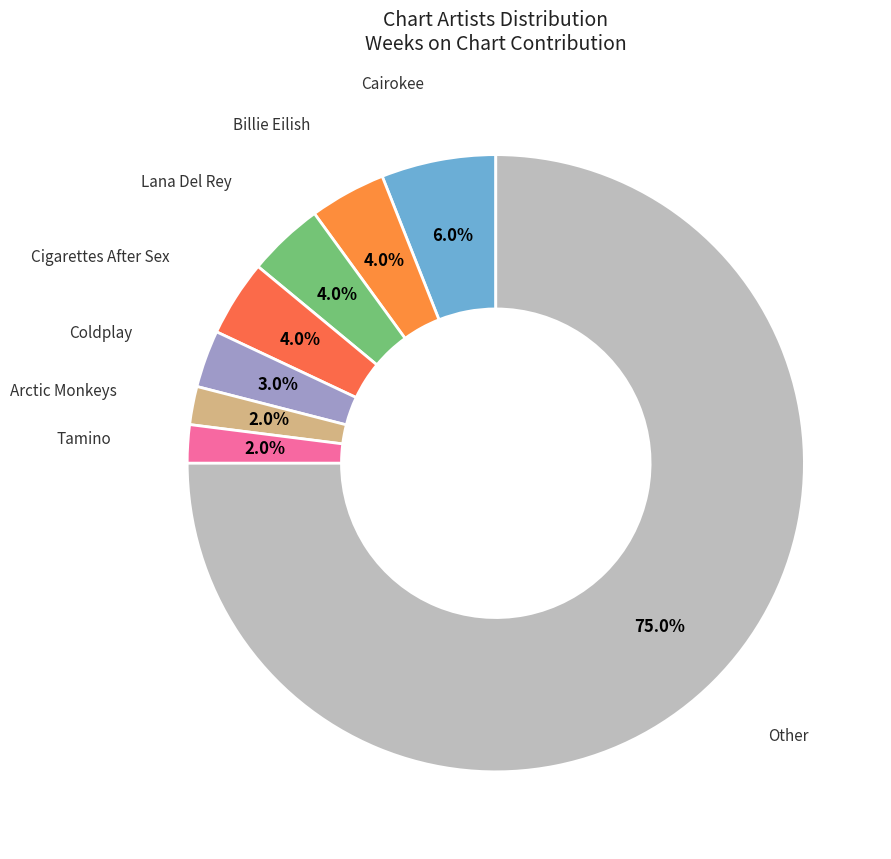

Count the number of slices in the pie.

8